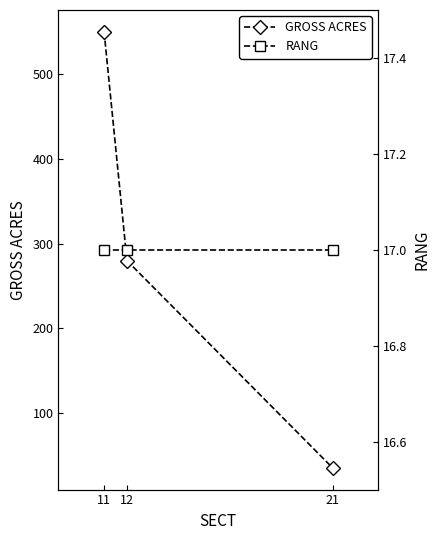

Reading right to left, extract all data points from this chart.

GROSS ACRES: 21=35.6	12=280.0	11=550.0
RANG: 21=17.0	12=17.0	11=17.0